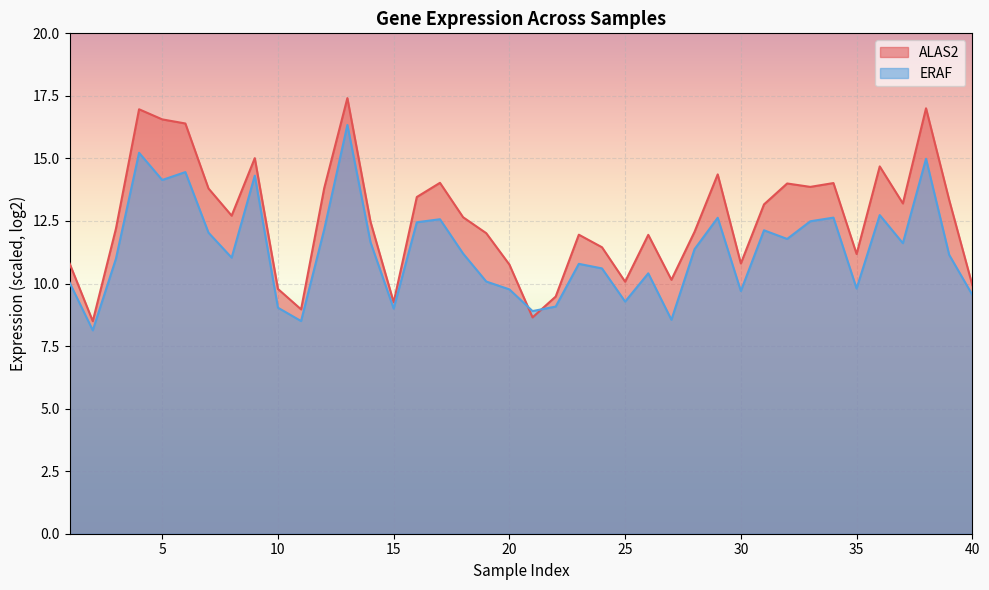

At which category is the sum across all series the highest?

13